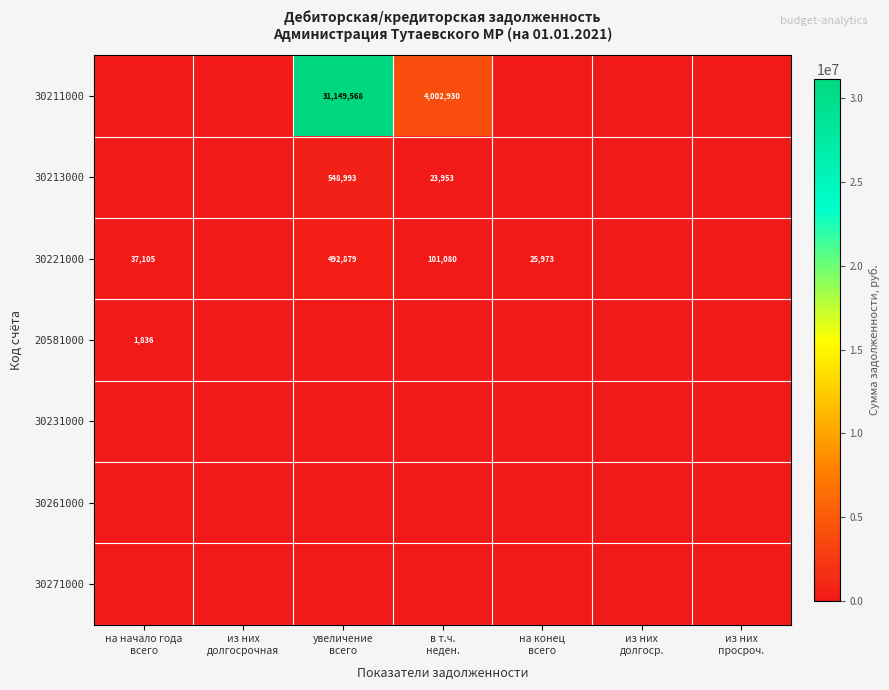

At which category is the sum across all series the highest?

увеличение
всего